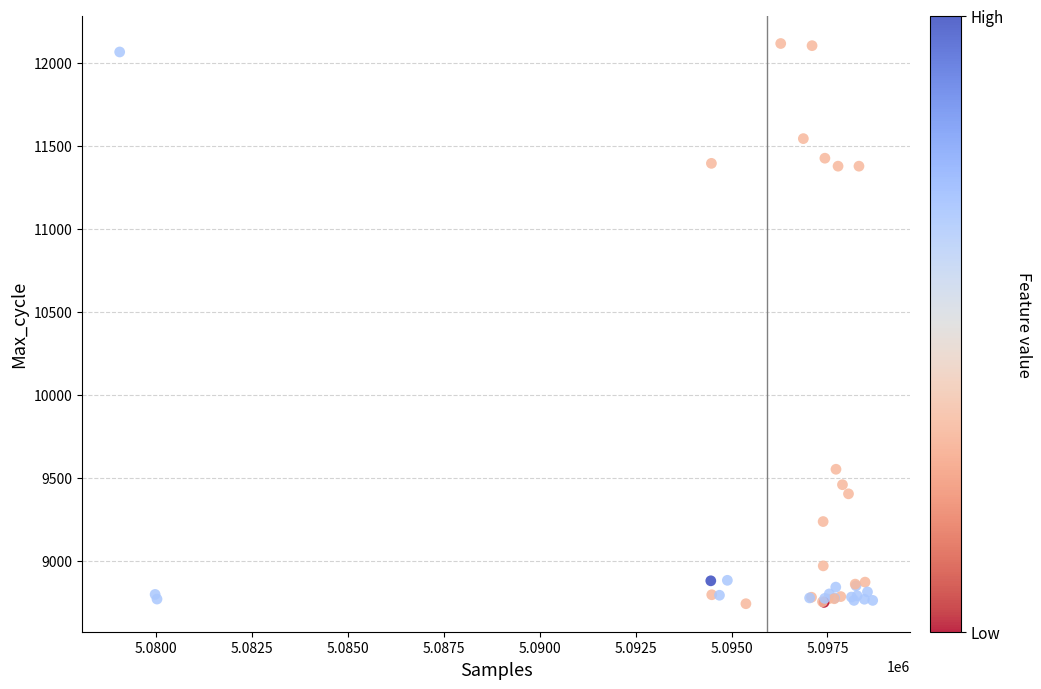

What Y value in the scatter plot is closest to 10427?

9550